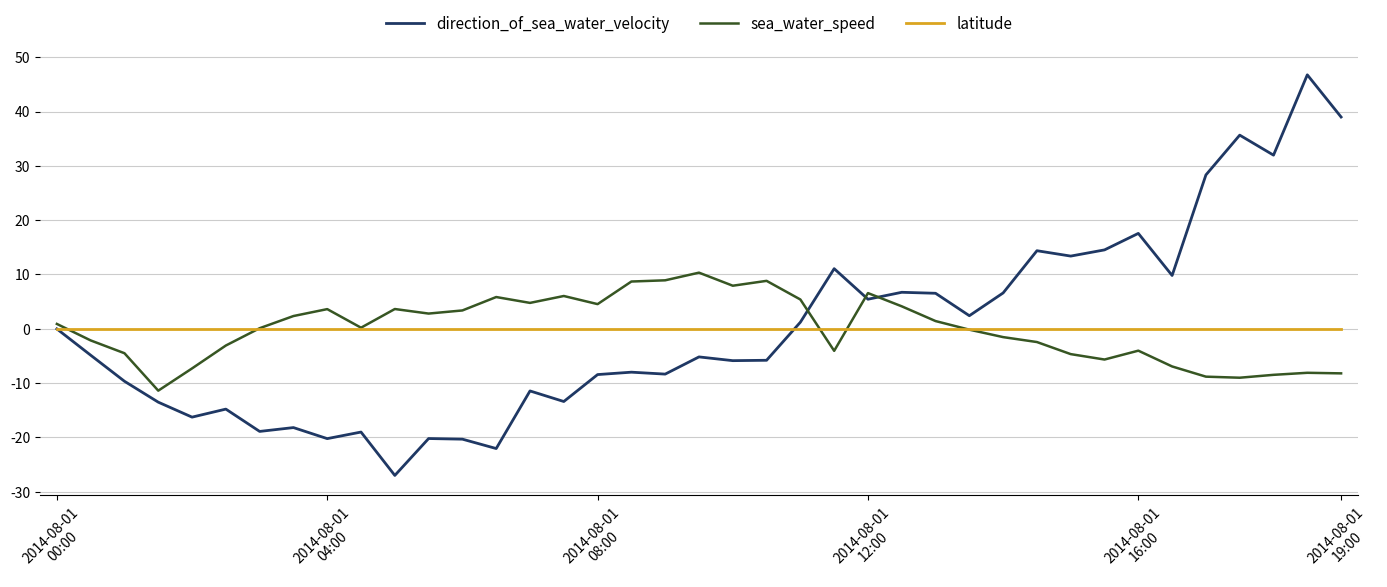

Rank the series by their maximum value, from lowest to highest.

latitude, sea_water_speed, direction_of_sea_water_velocity